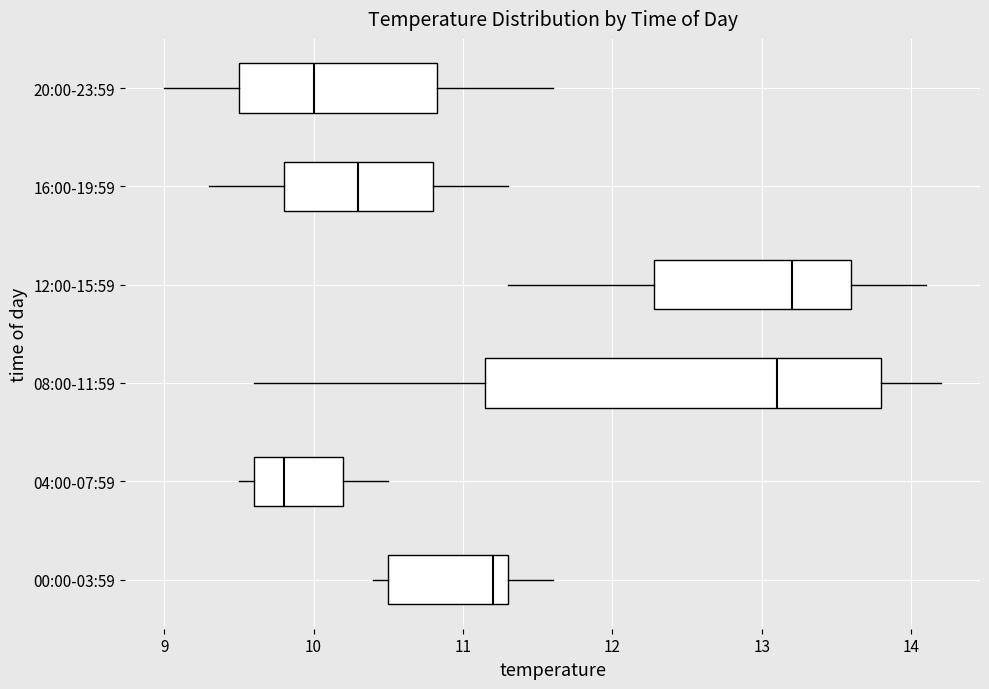

Comparing the boxes themselves (not the whiskers), which one is the widest?

08:00-11:59